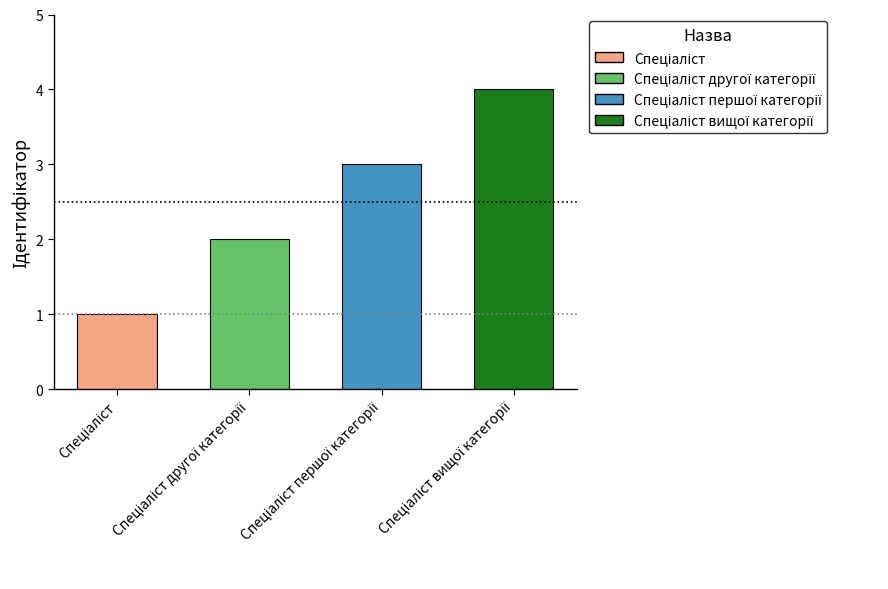

What is the greatest value displayed?

4